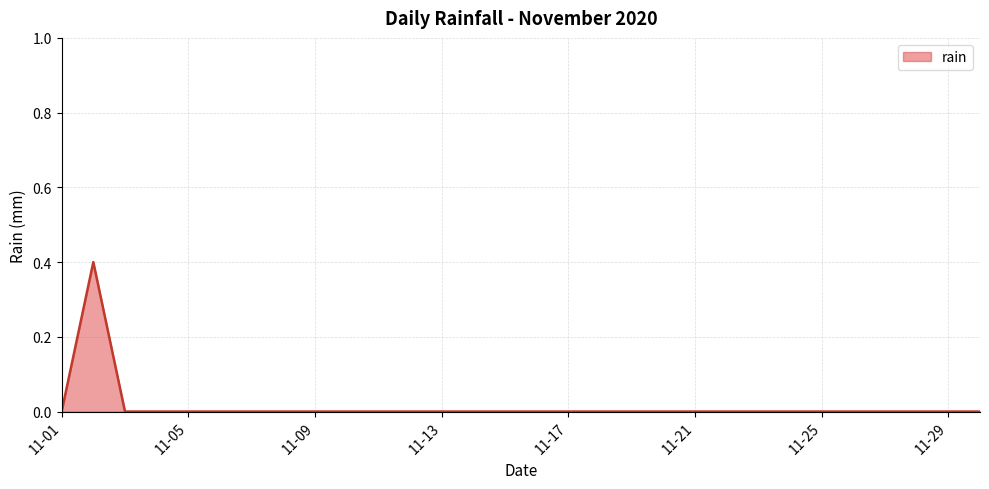

Does the chart display data point markers on the line(s)?

No